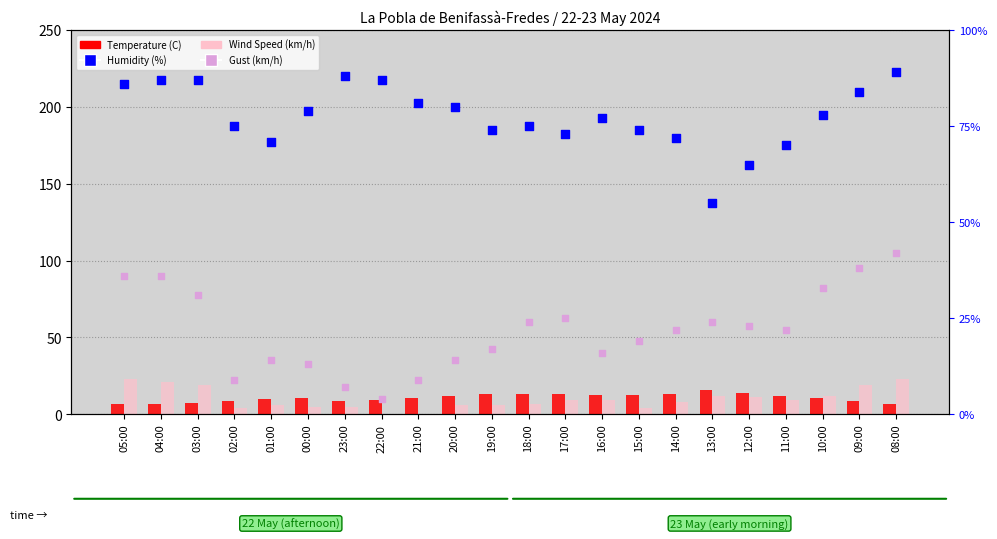

What is the total value across all series at 01:00?

100.9